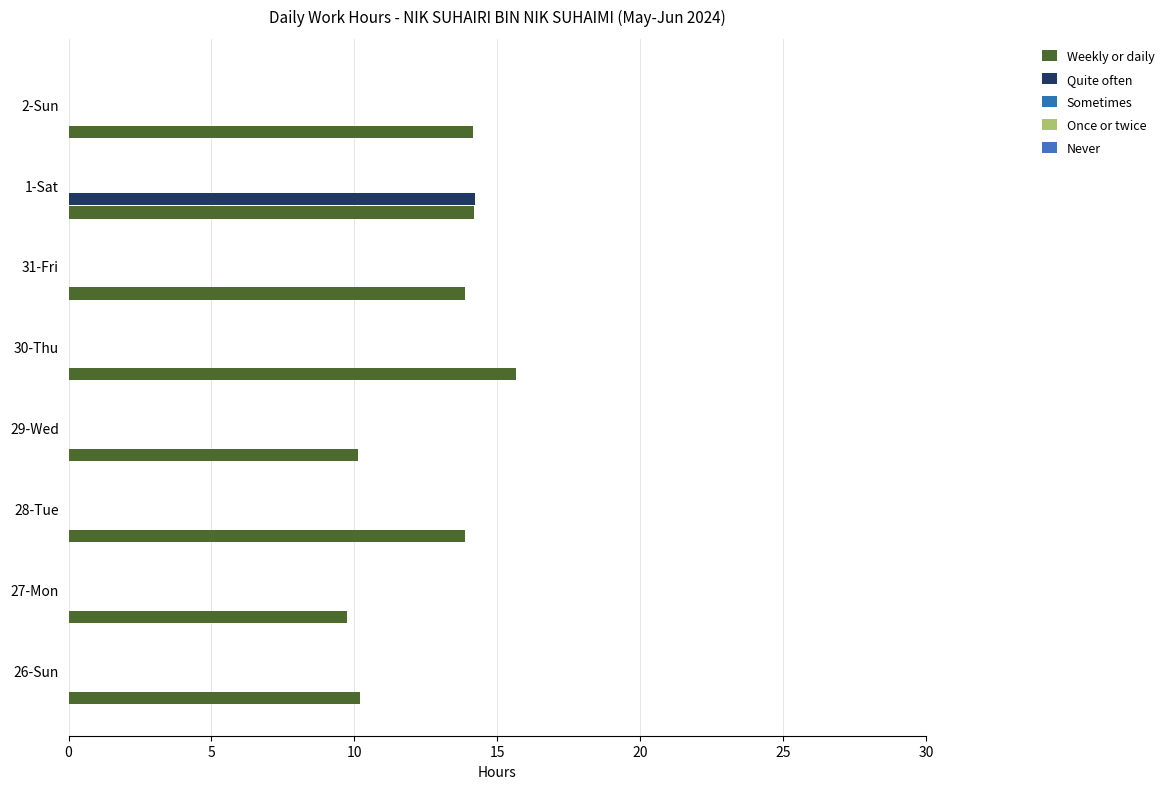

How many series are shown in this chart?

2